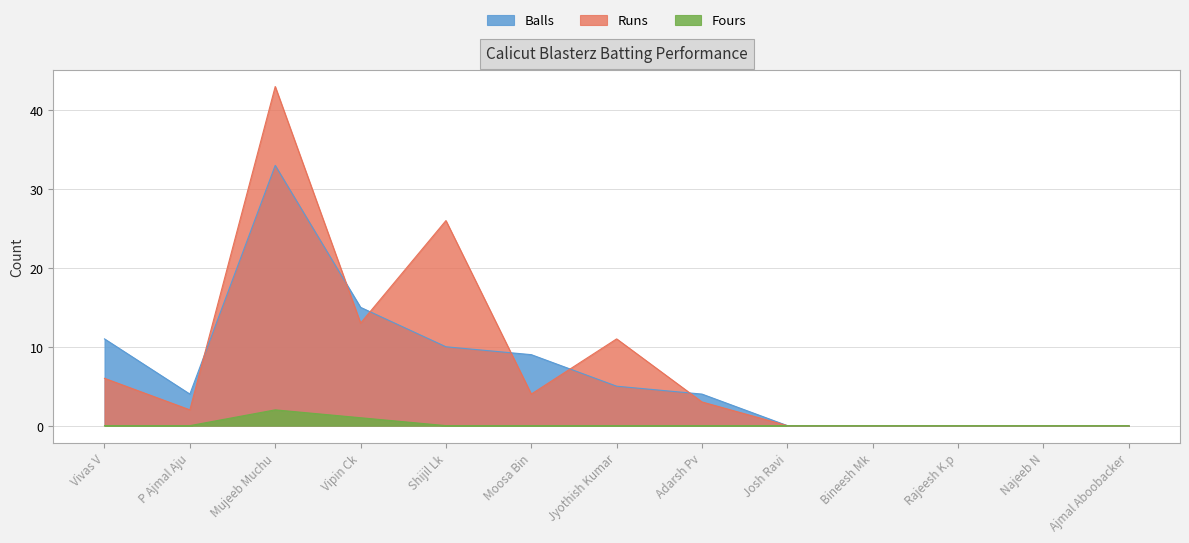

What is the sum of all Balls values?

91